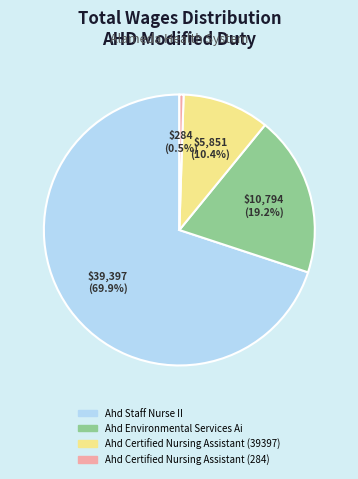

To the nearest percent, what is the difference between the largest and smallest slice percentages?

69%